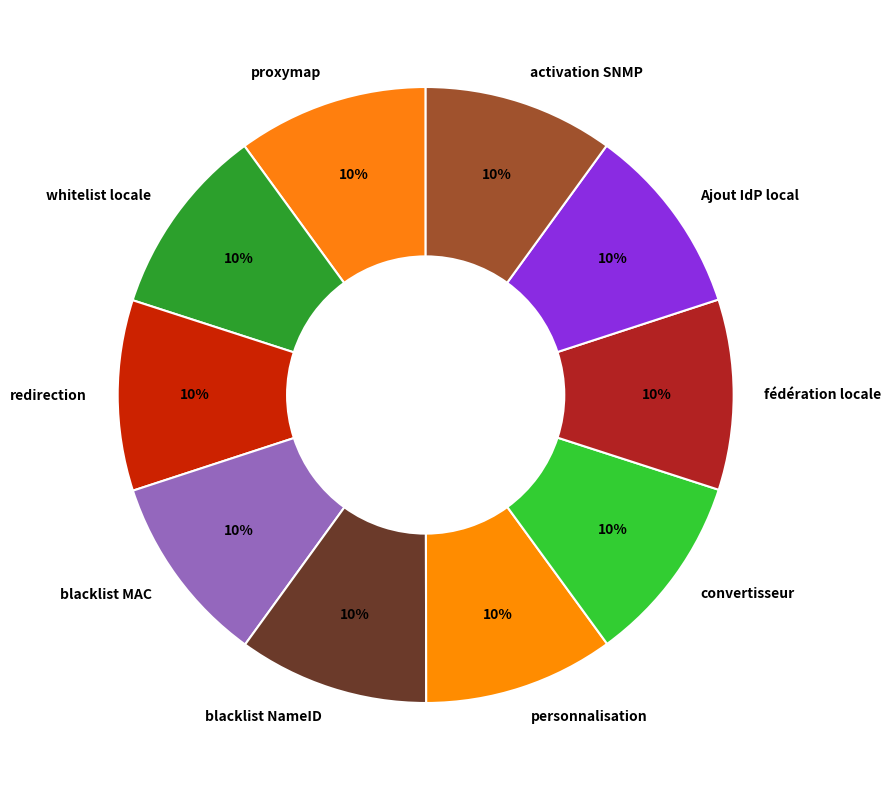

Is the sum of activation SNMP and proxymap greater than half?

No